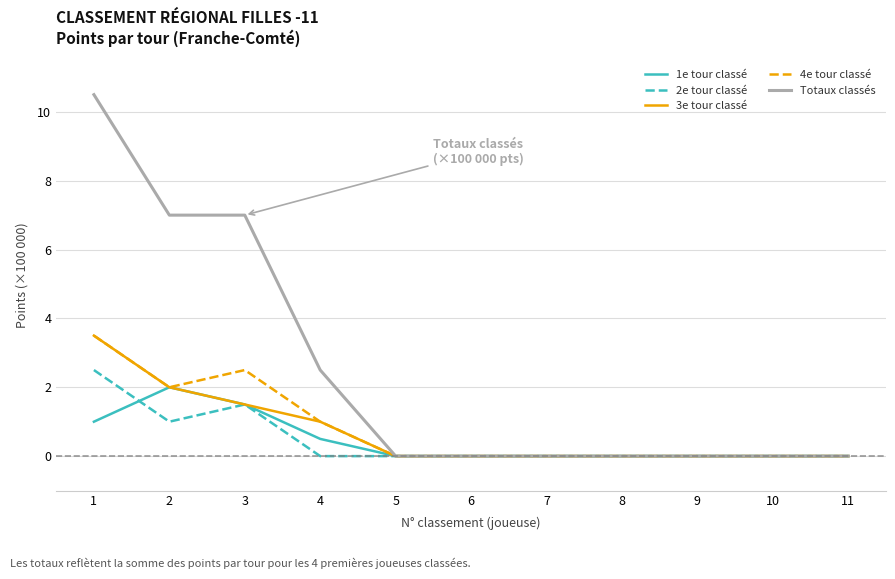

The value of 1e tour classé at 2 is 3.5. True or false?

False